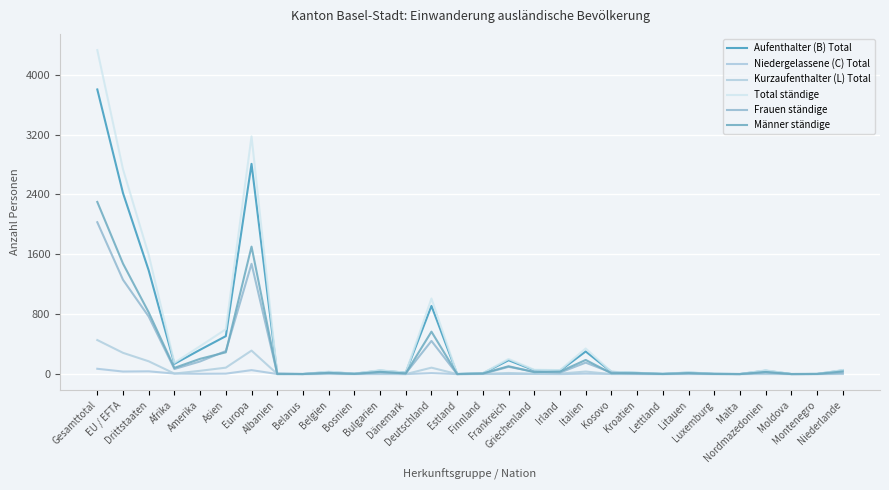

The Männer ständige series shows 22 at Belgien. True or false?

False